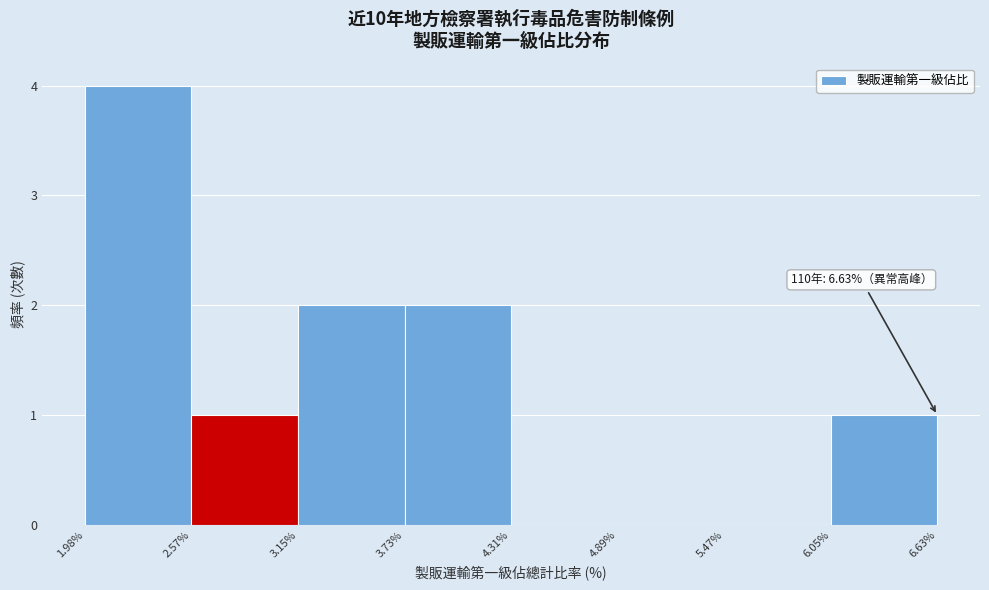

Over which range of the x-axis is the bar tallest?

1.98% to 2.57%